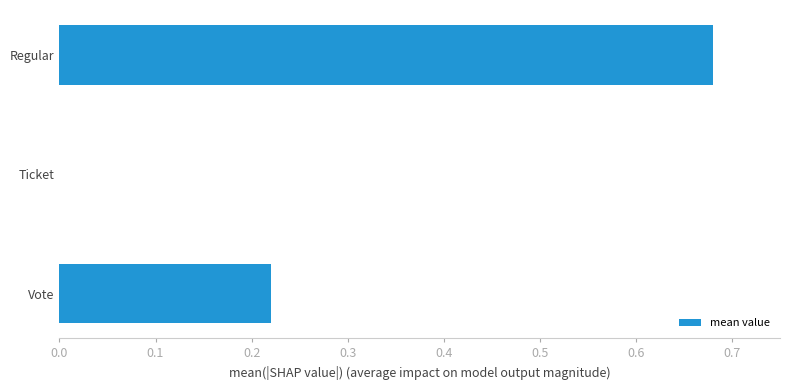

Which label corresponds to the largest value in the chart?

Regular